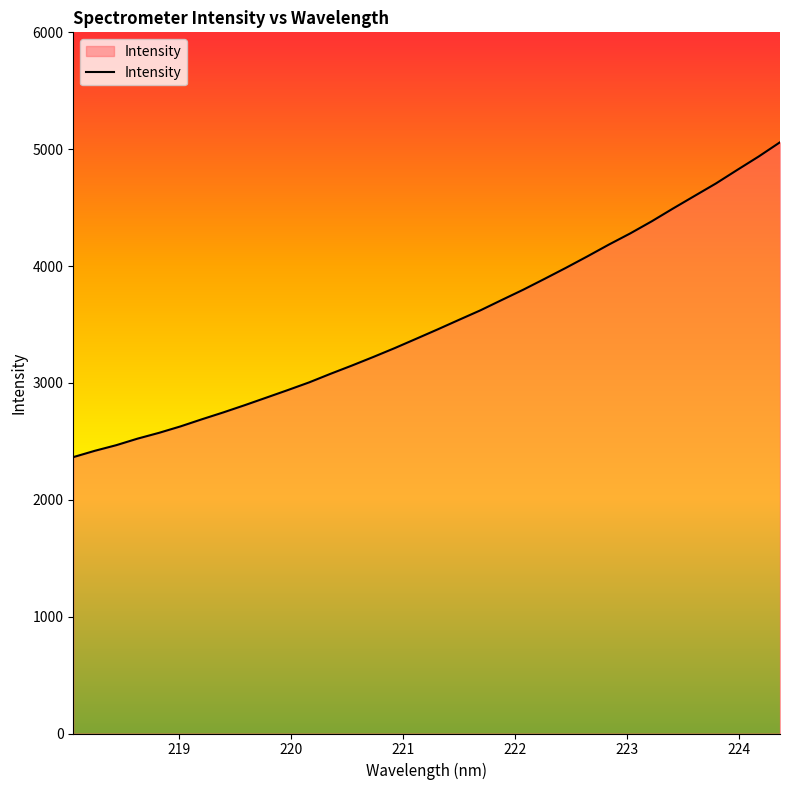

What is the difference between the maximum and minimum values?

2694.2